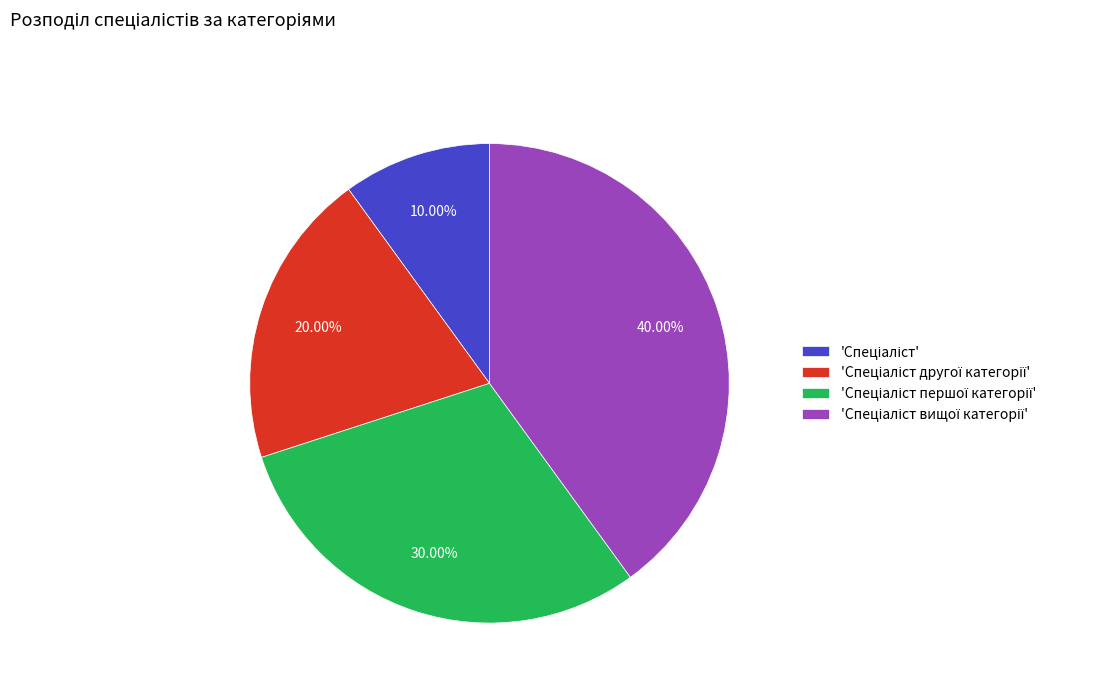

Is there a majority slice in this chart?

No